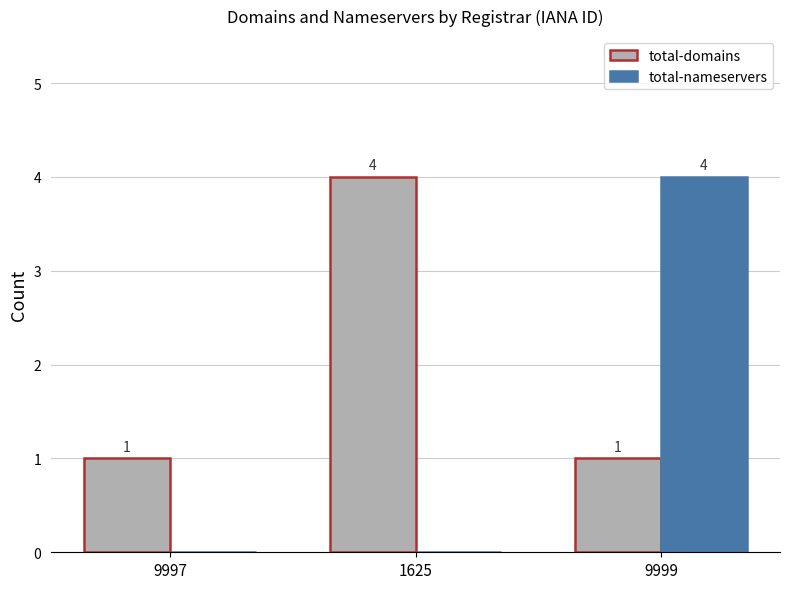

Which series has the largest range (max minus min)?

total-nameservers